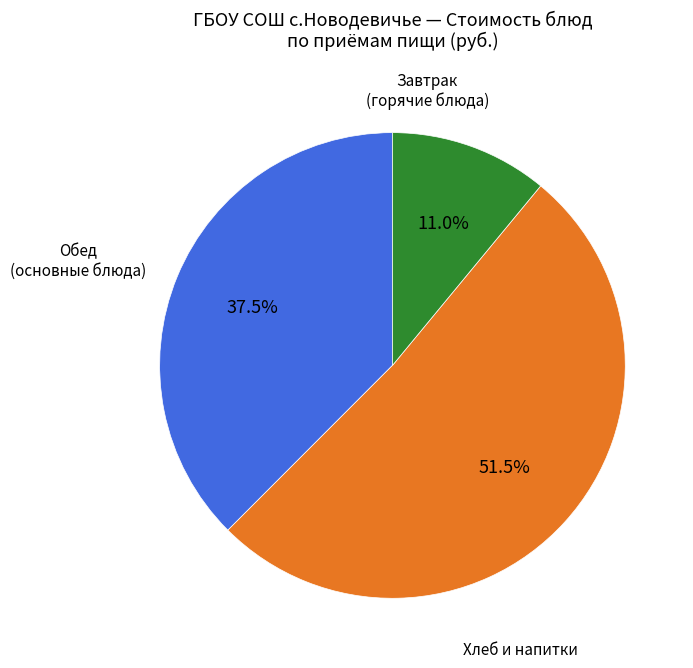

Is there a majority slice in this chart?

Yes